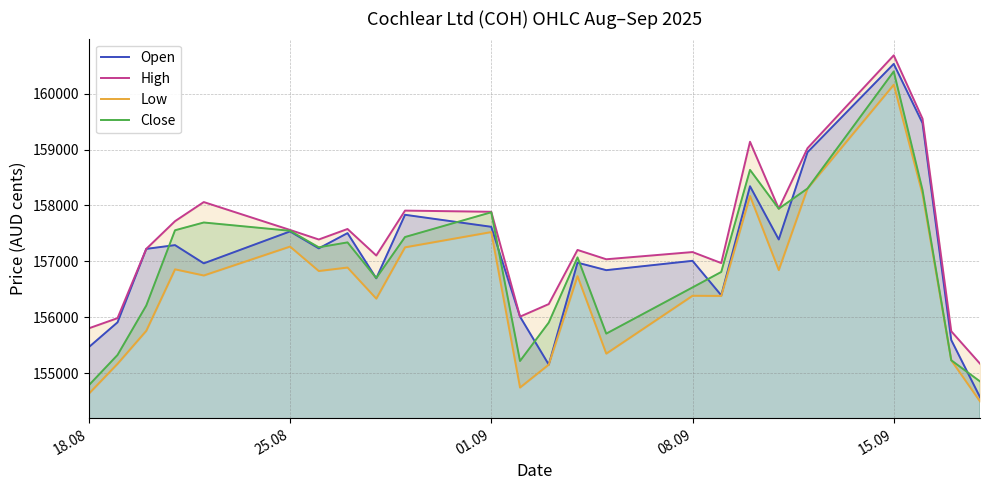

True or false: High and Low cross at least once.

False